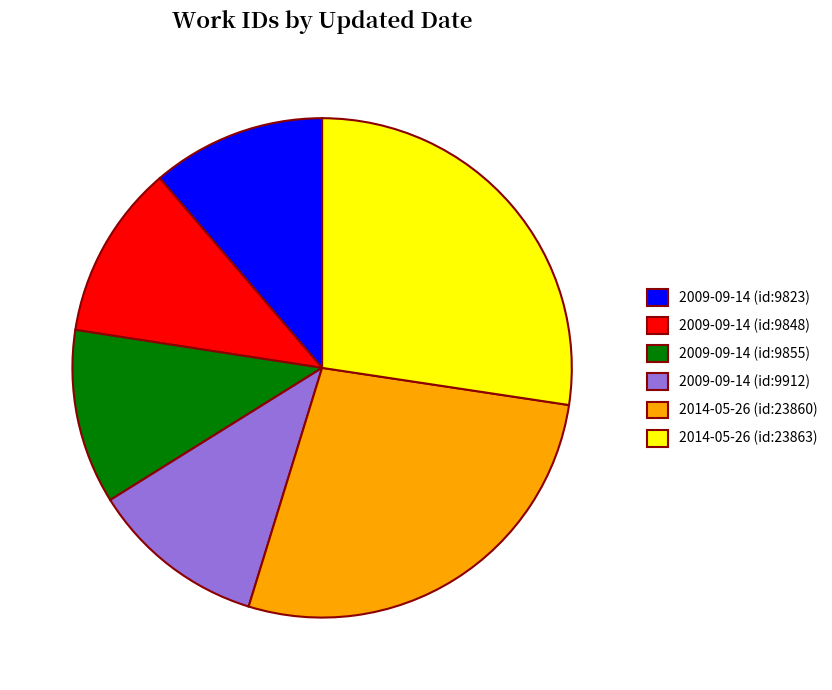

How many segments does this pie chart have?

6